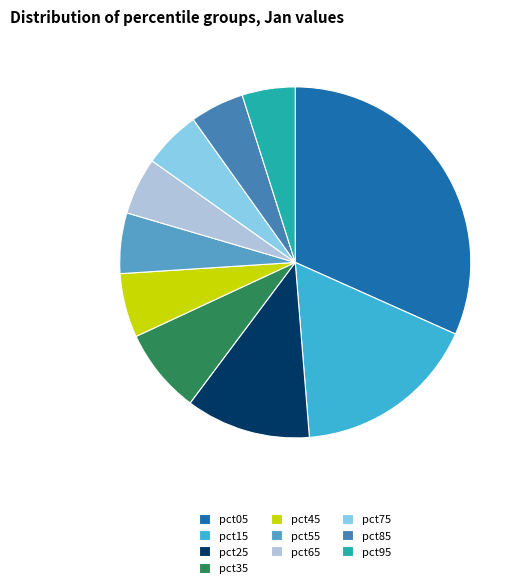

Does pct55 represent more than half of the total?

No